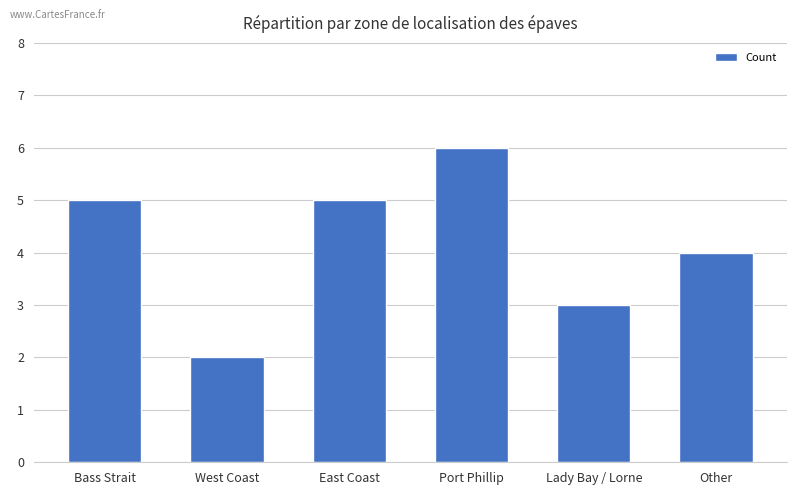

How many data points are less than 5?

3